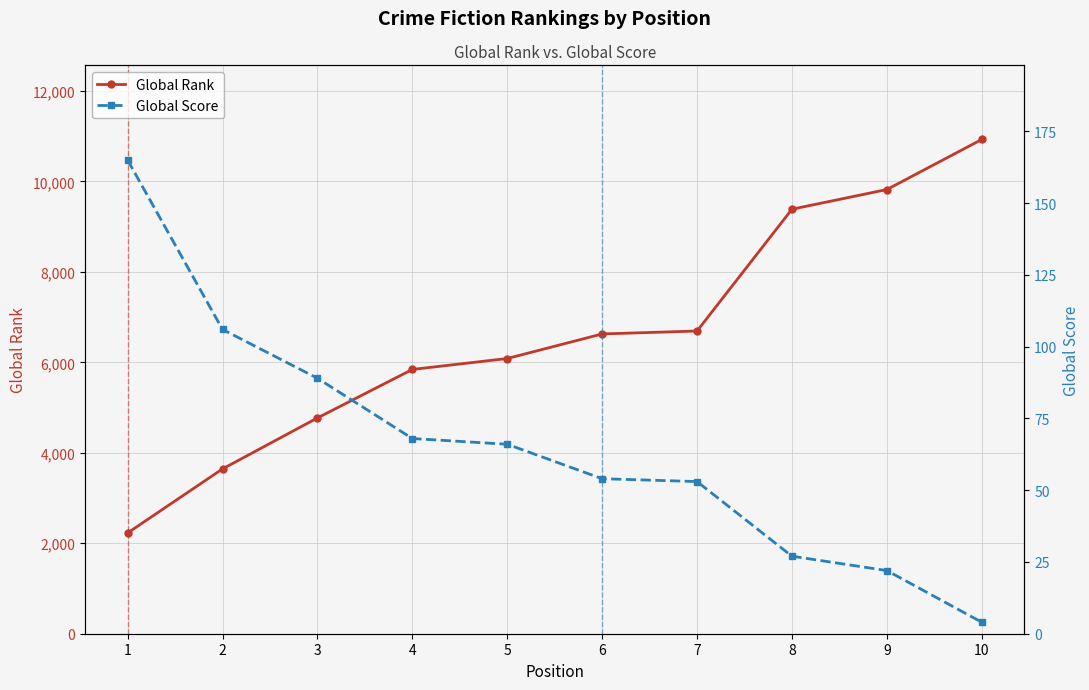

What is the value of the Global Rank point at the 5th from the left?

6085